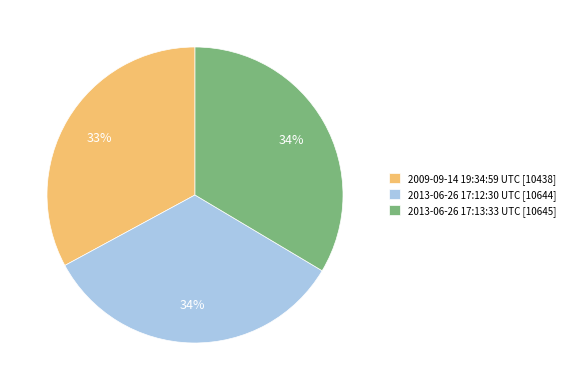

Is there any slice that represents more than half of the pie?

No